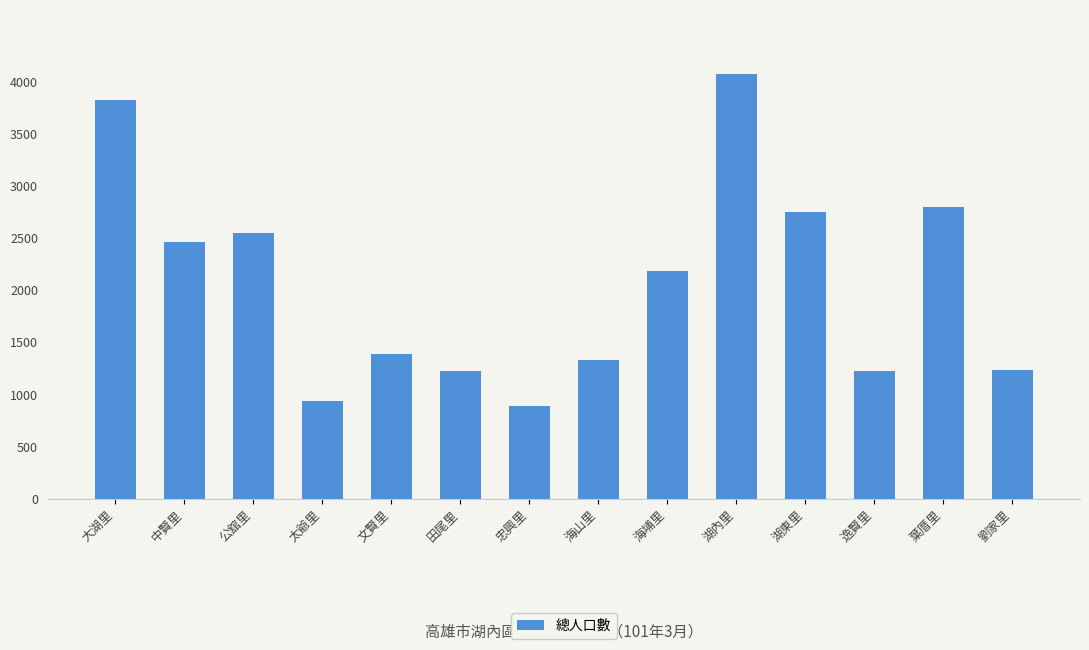

Where is the data nearest to the value 2481?

中賢里